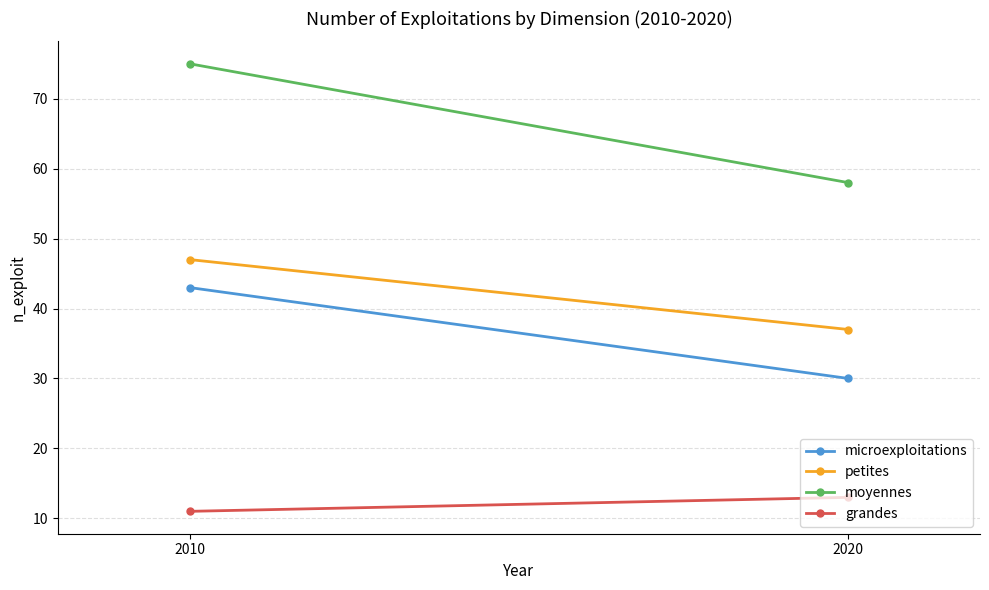

What is the sum of the microexploitations values at 2010 and 2020?

73